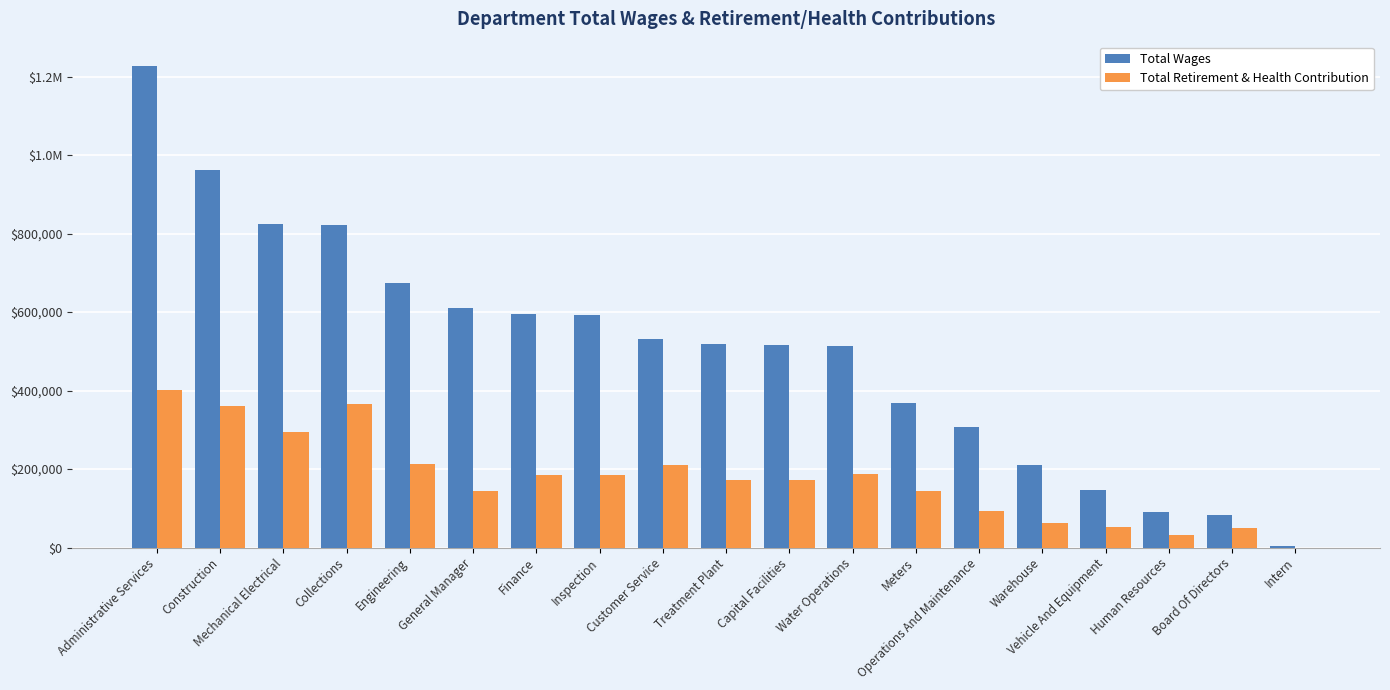

What are all the series names shown in the legend?

Total Wages, Total Retirement & Health Contribution